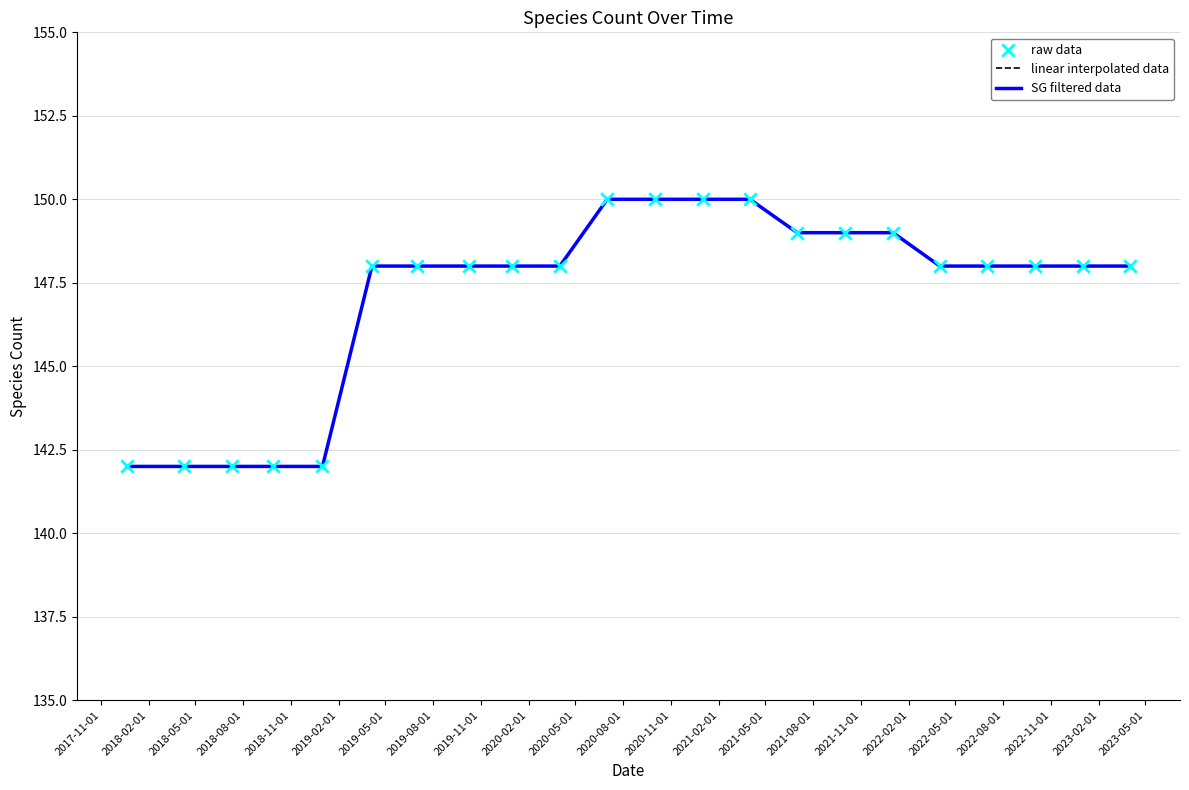

Which series has the largest total across all categories?

linear interpolated data